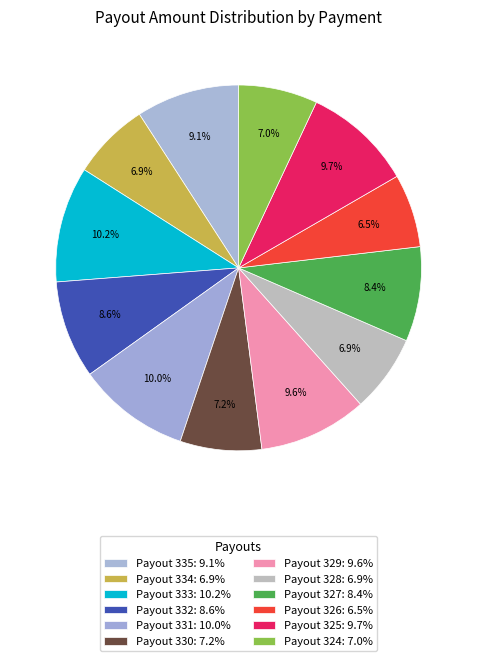

Is it true that Payout 330 is 7% of the pie?

True